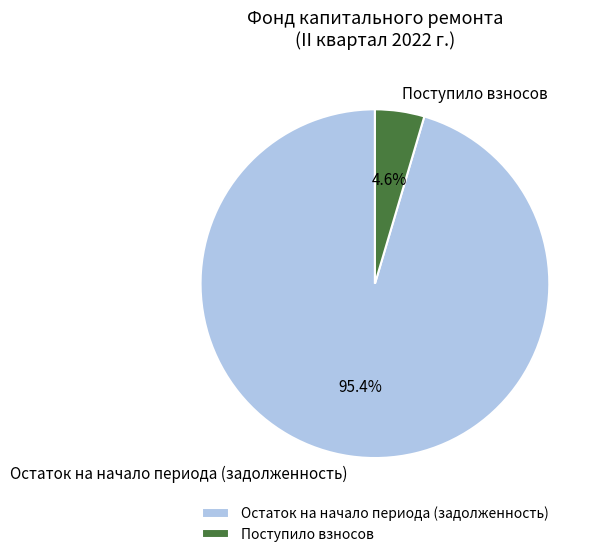

Which slice is the smallest?

Поступило взносов